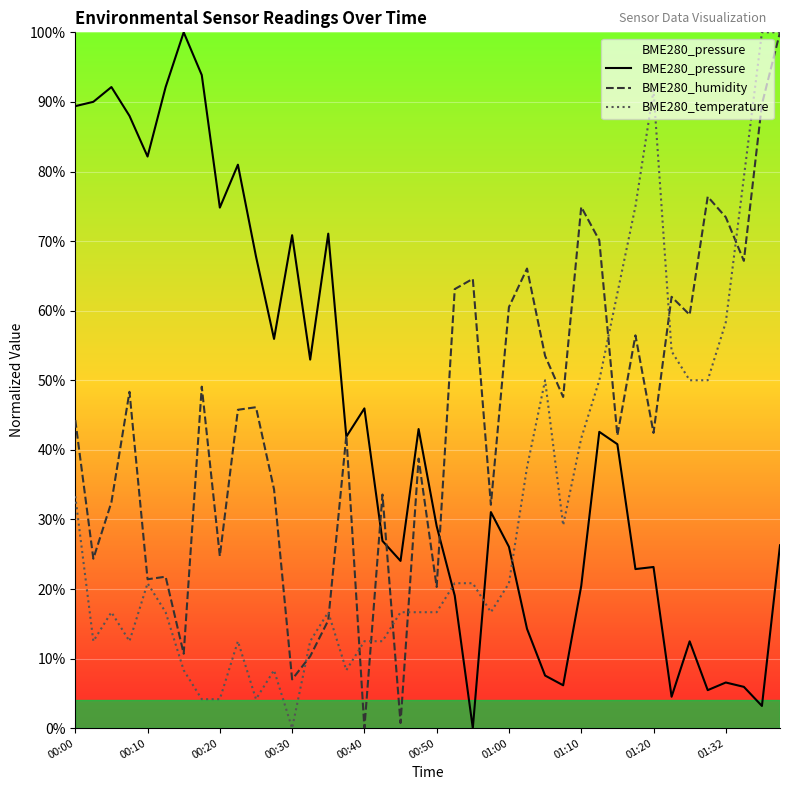

What is the value of the BME280_pressure point at the 24th from the left?

31.1